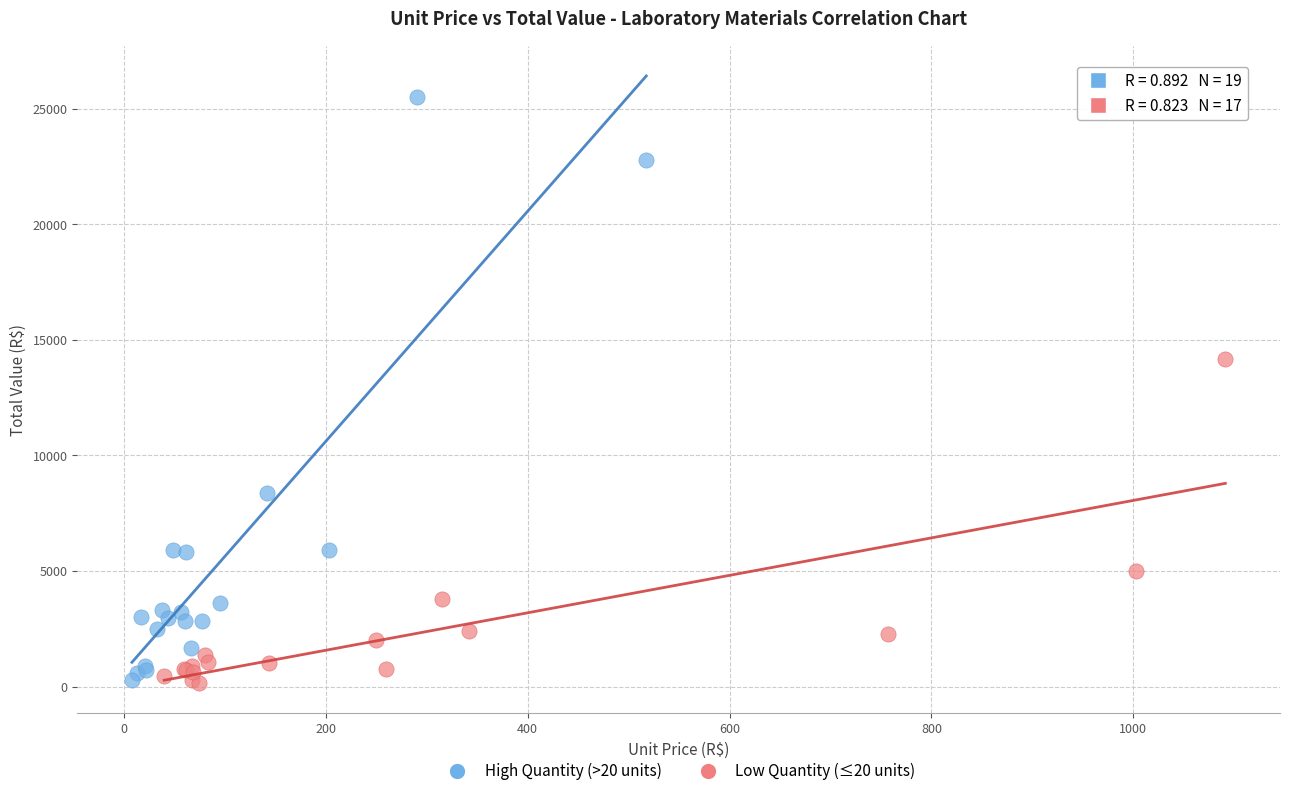

Which series contains the highest Y value?

High Quantity (>20 units)